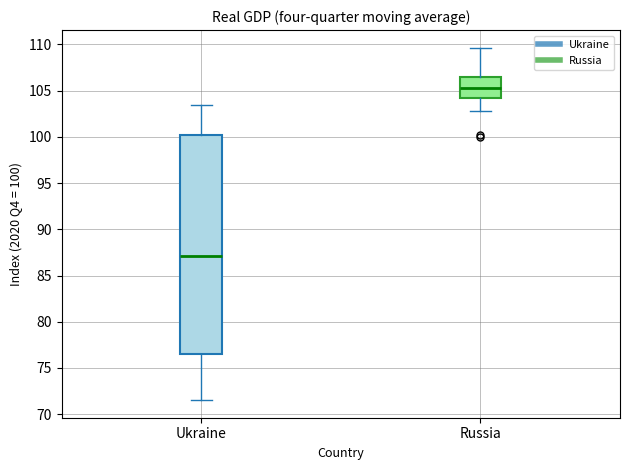

Which box's median line is the lowest?

Ukraine